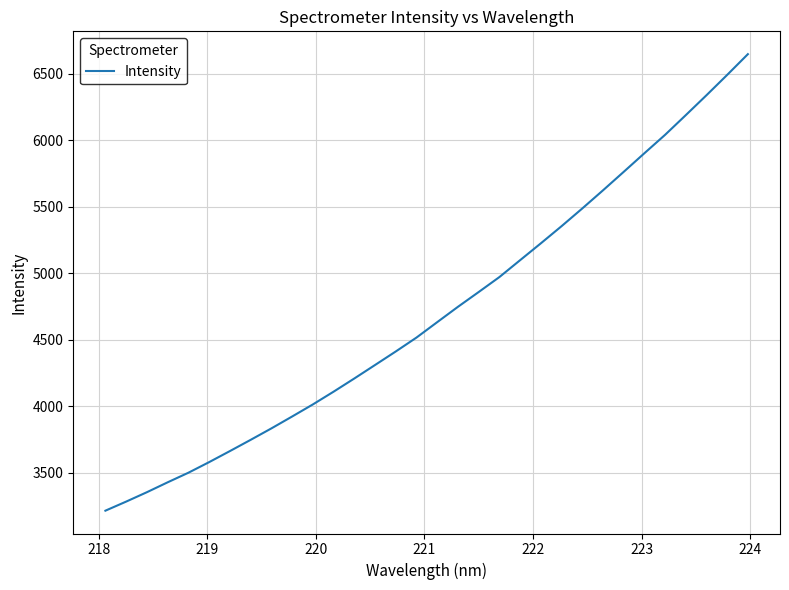

What is the minimum value shown in the chart?

3214.9